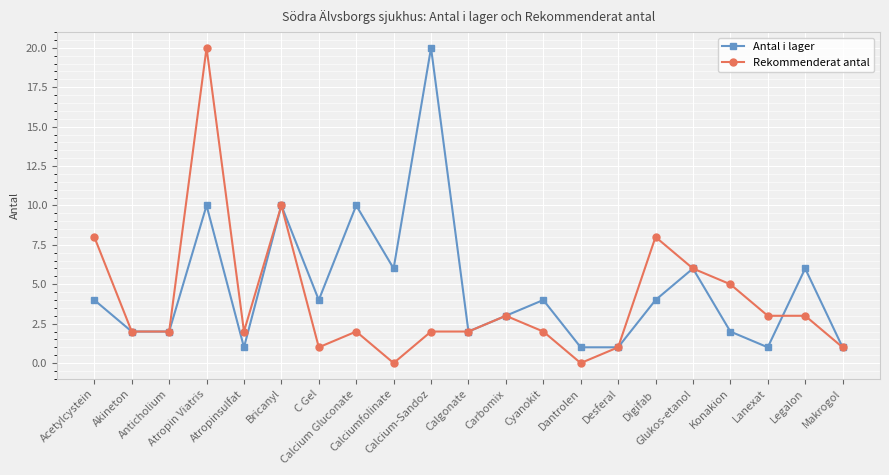

What are all the series names shown in the legend?

Antal i lager, Rekommenderat antal